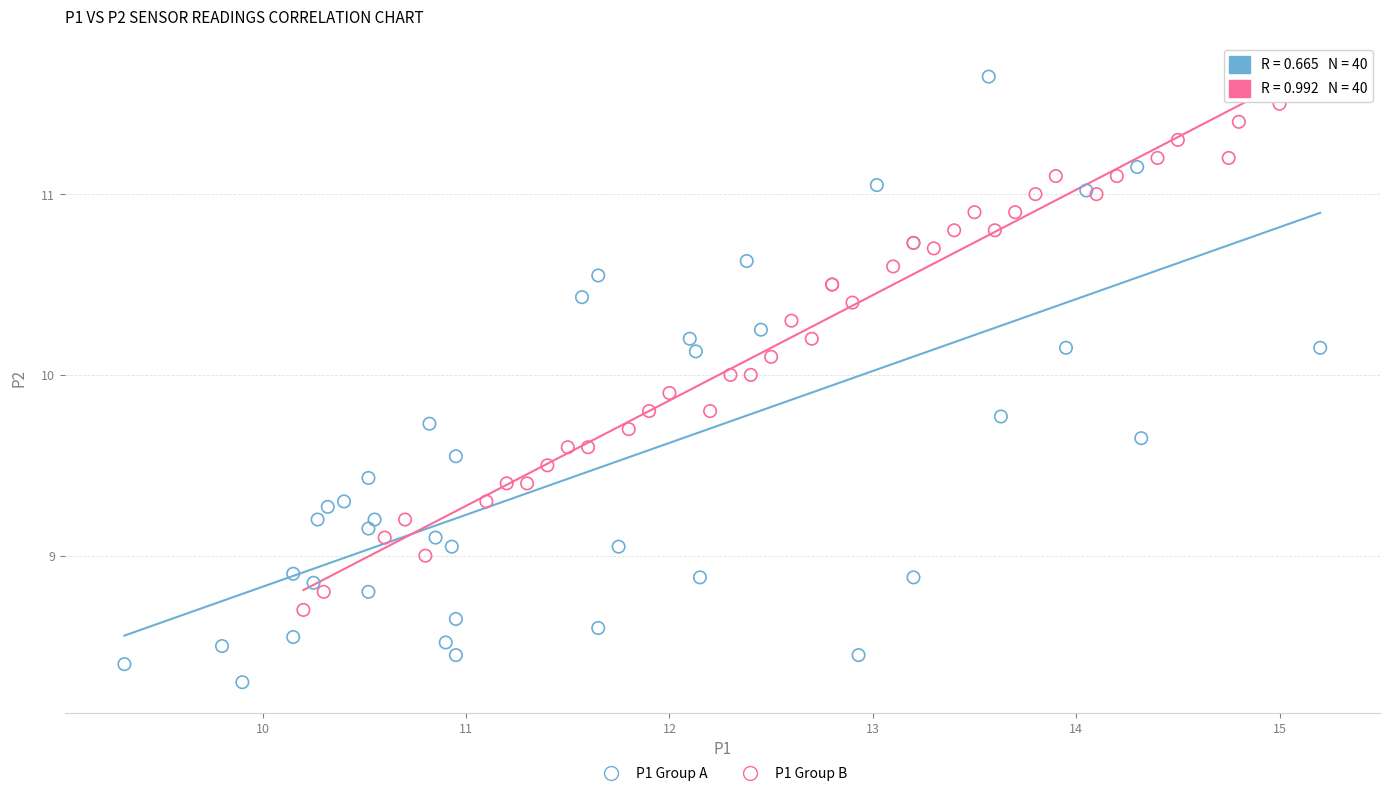

Which series has the widest spread of Y values?

P1 Group A